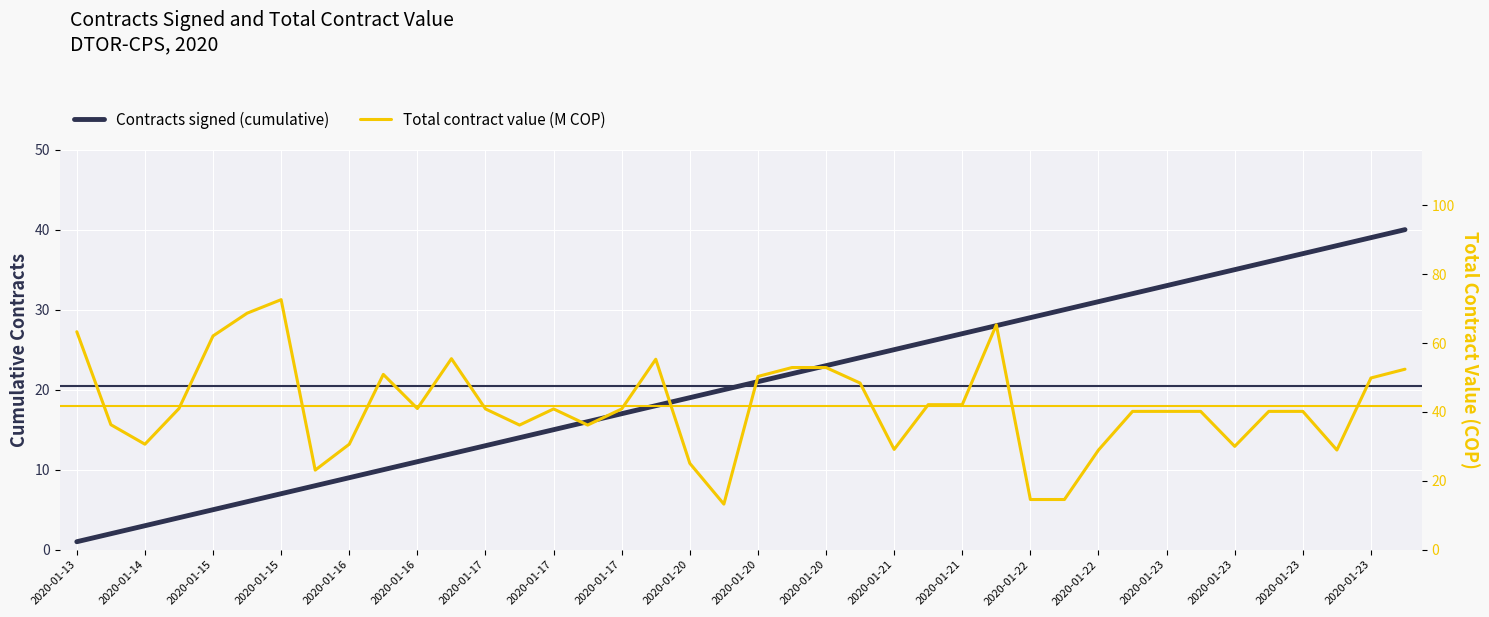

Which series ends up on top after the final intersection of Contracts signed (cumulative) and Total contract value (M COP)?

Total contract value (M COP)